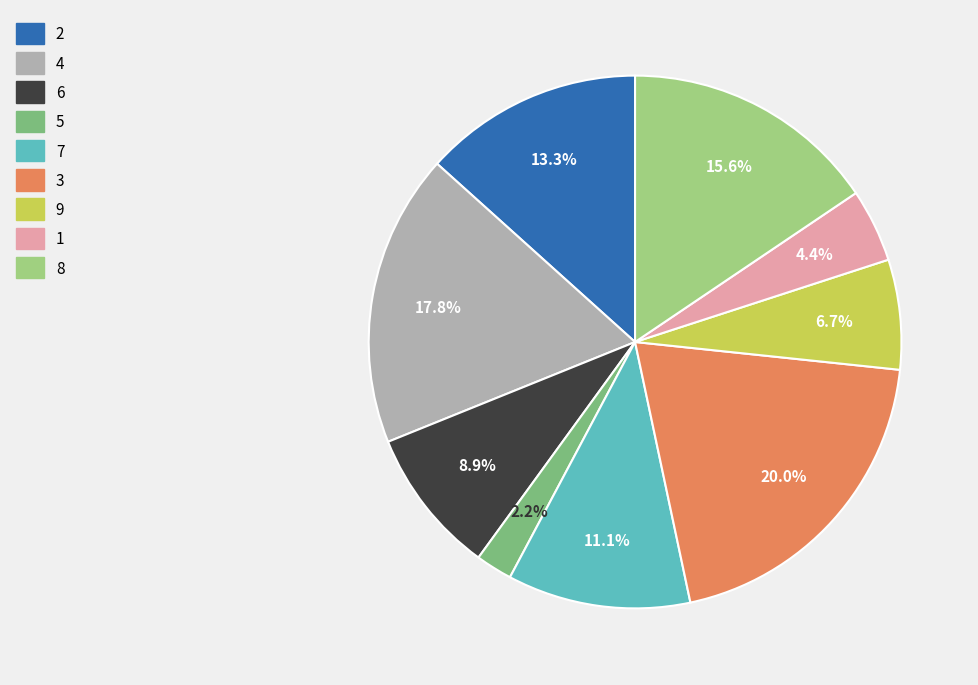

Does any single category account for the majority?

No